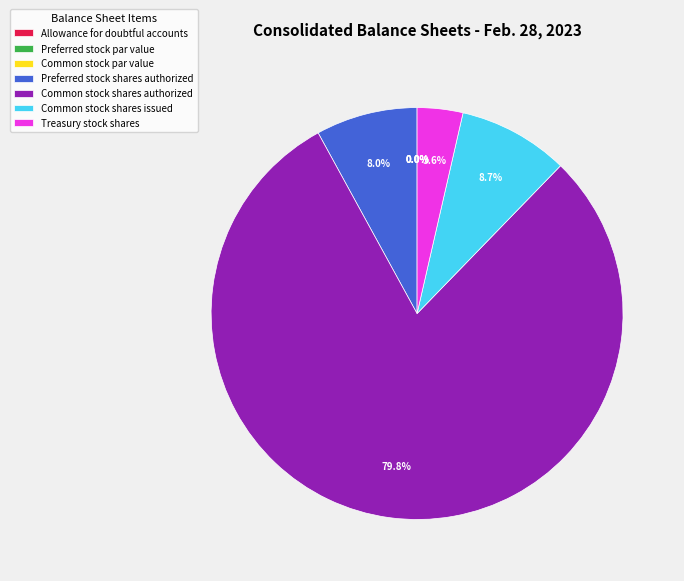

Does Preferred stock par value represent more than half of the total?

No